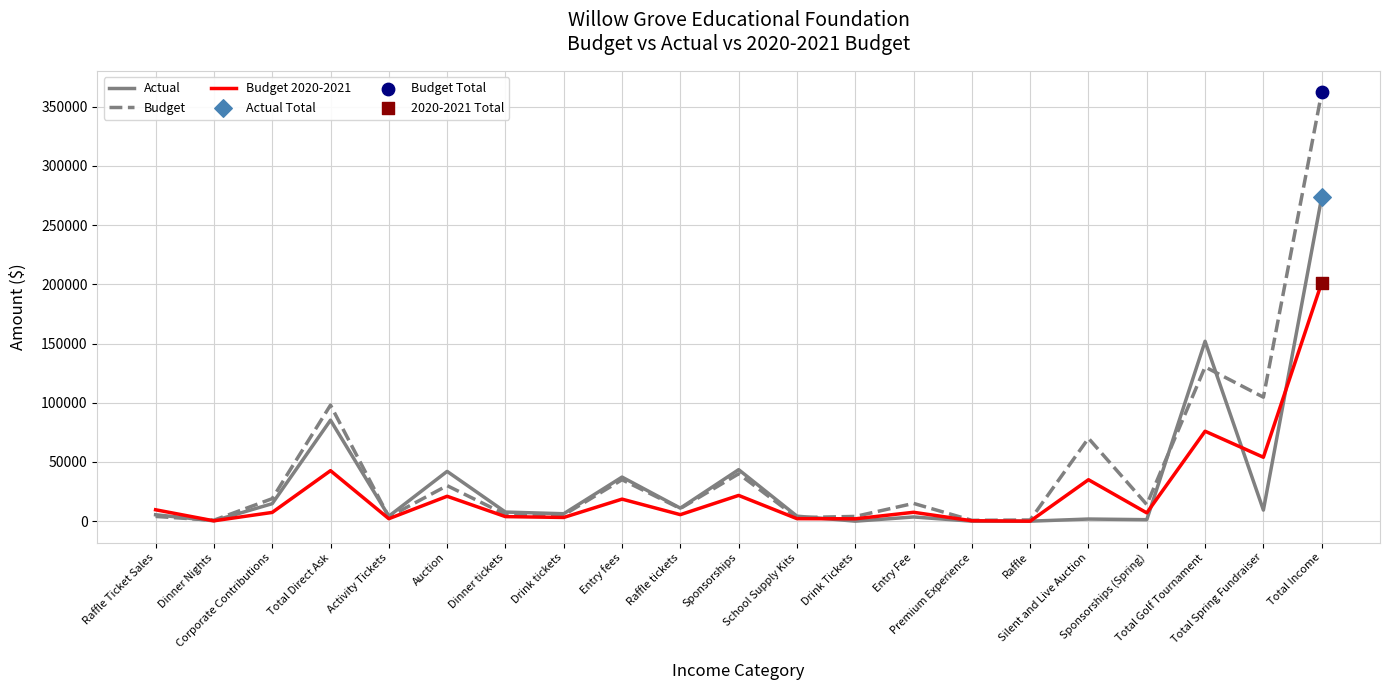

What is the greatest value displayed?

362004.0